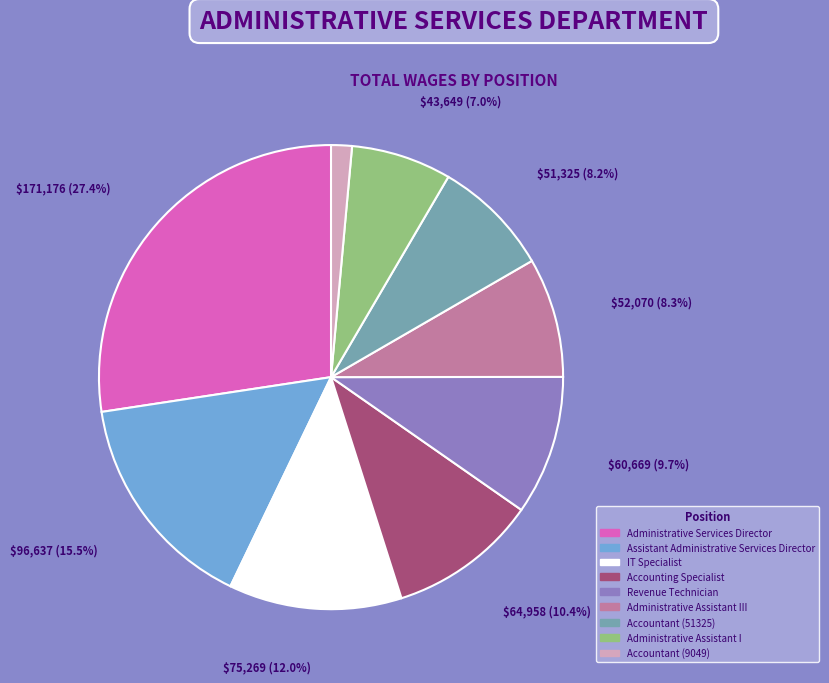

How many slices are in this pie chart?

9